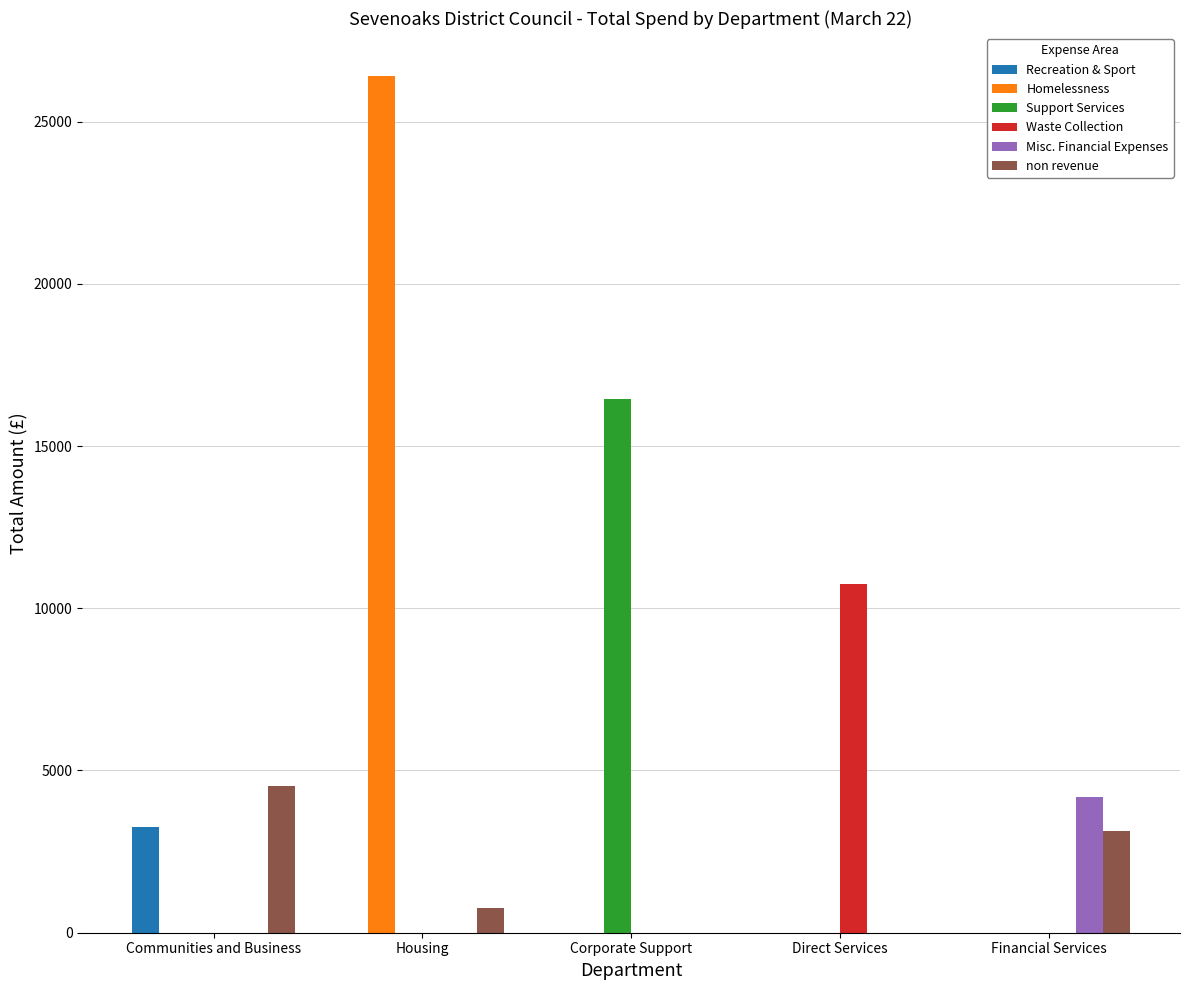

How many groups of bars are there?

5